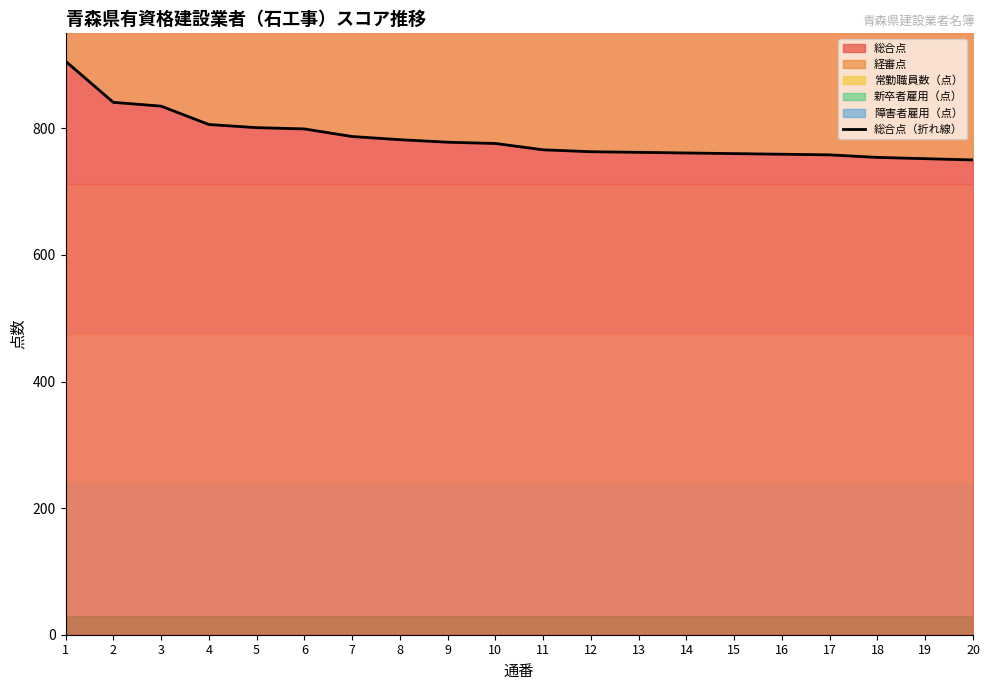

What is the maximum value shown in the chart?

906